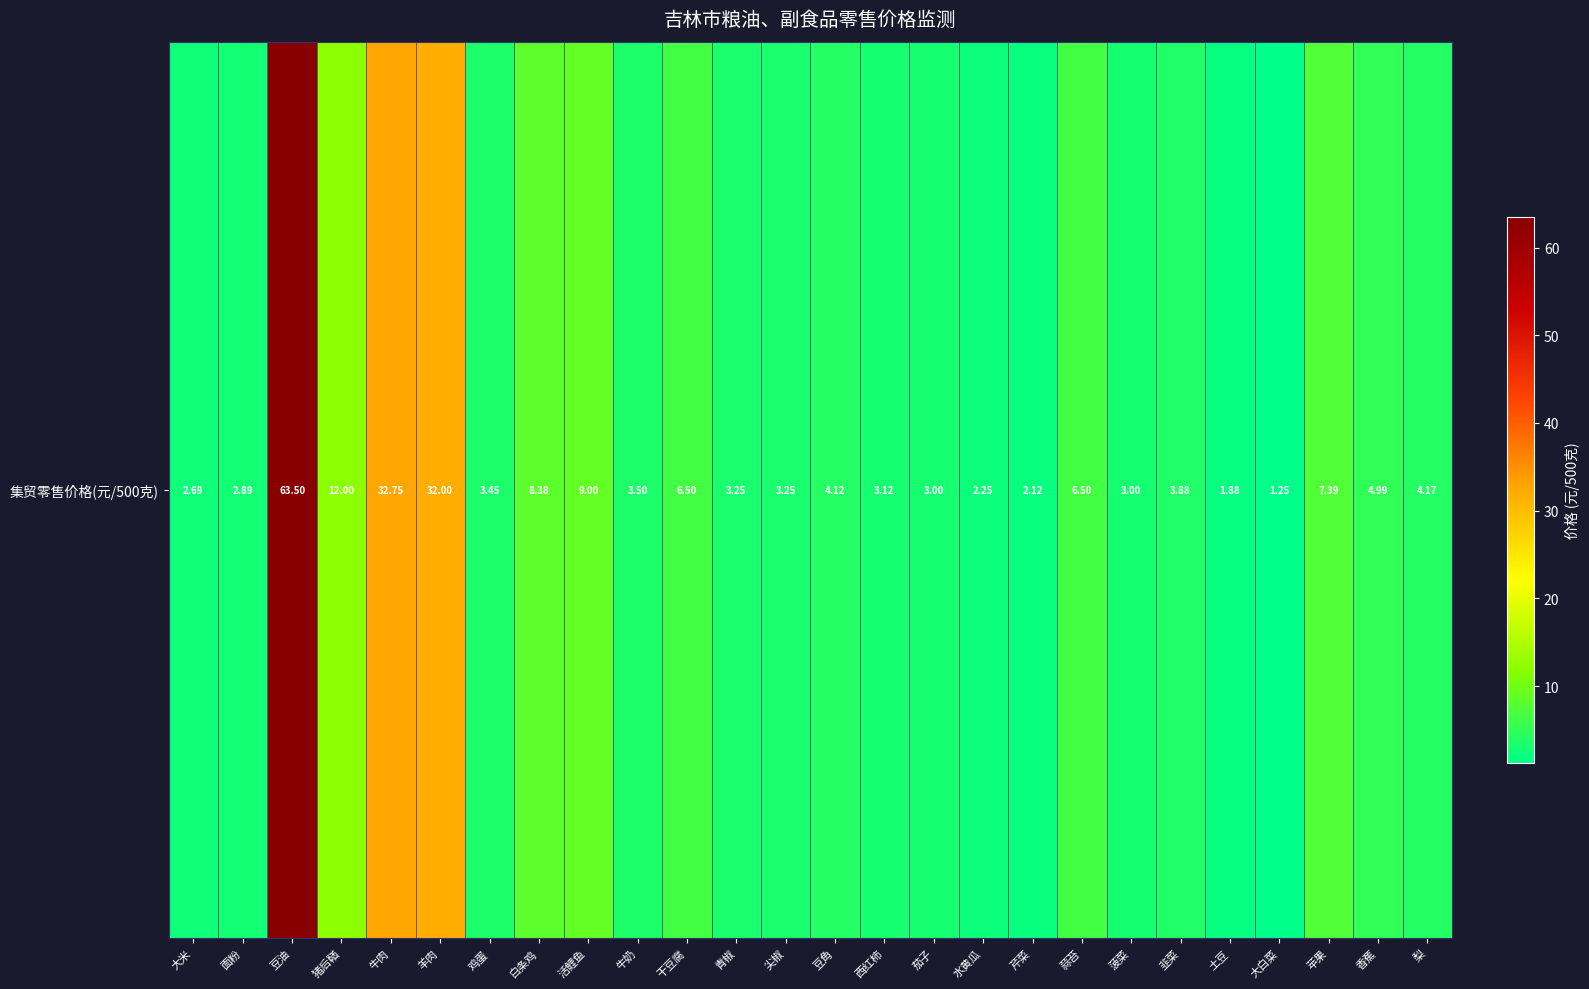

What is the difference between the values at 茄子 and 面粉?

0.1